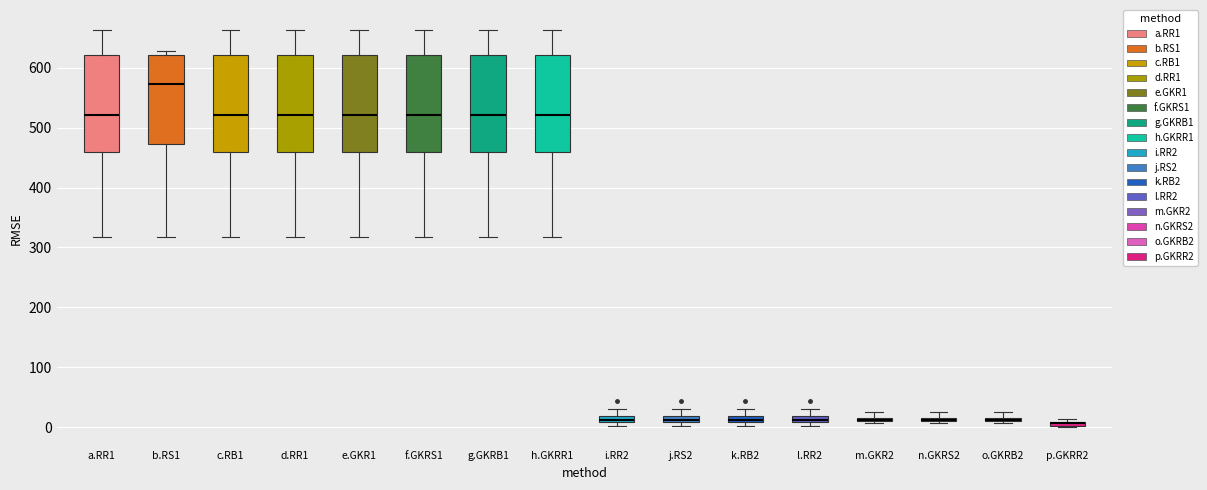

Where is the upper edge of the box for i.RR2 on the y-axis? The values are not printed on the chart, so give them approximately, as read against the axis.

20